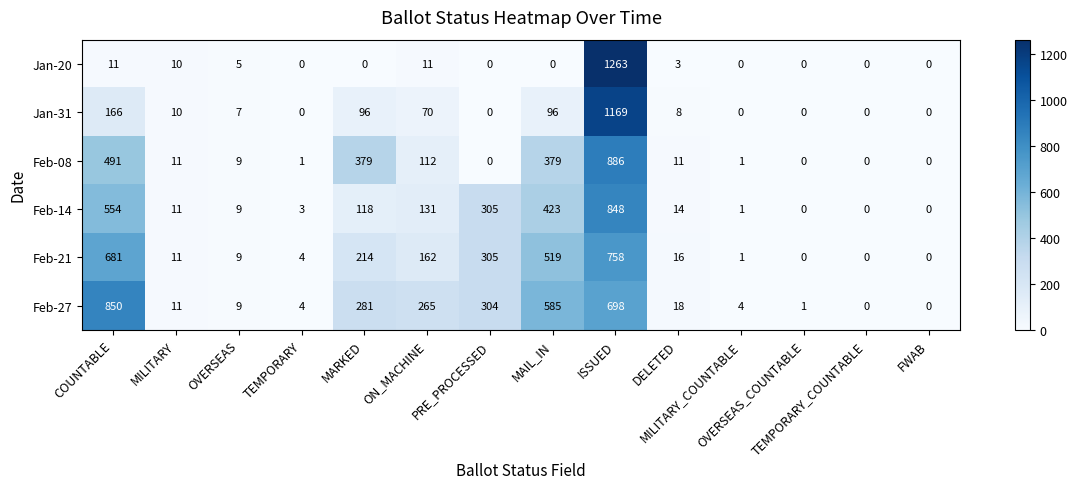

Rank the series by their maximum value, from lowest to highest.

Feb-21, Feb-14, Feb-27, Feb-08, Jan-31, Jan-20